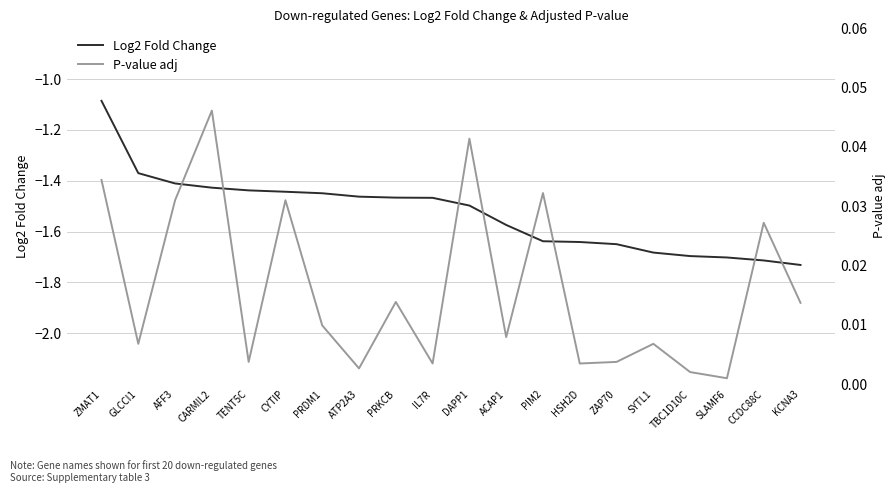

At which category does the chart reach its peak across all series?

CARMIL2